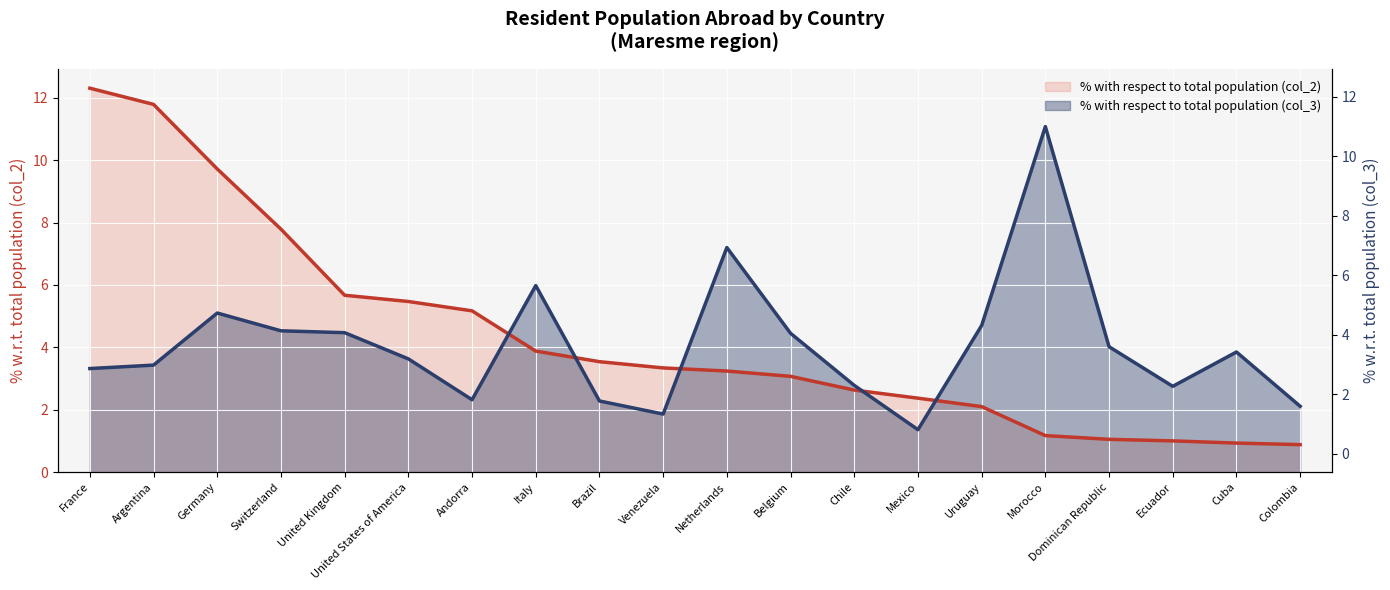

At which category is the sum across all series the highest?

France